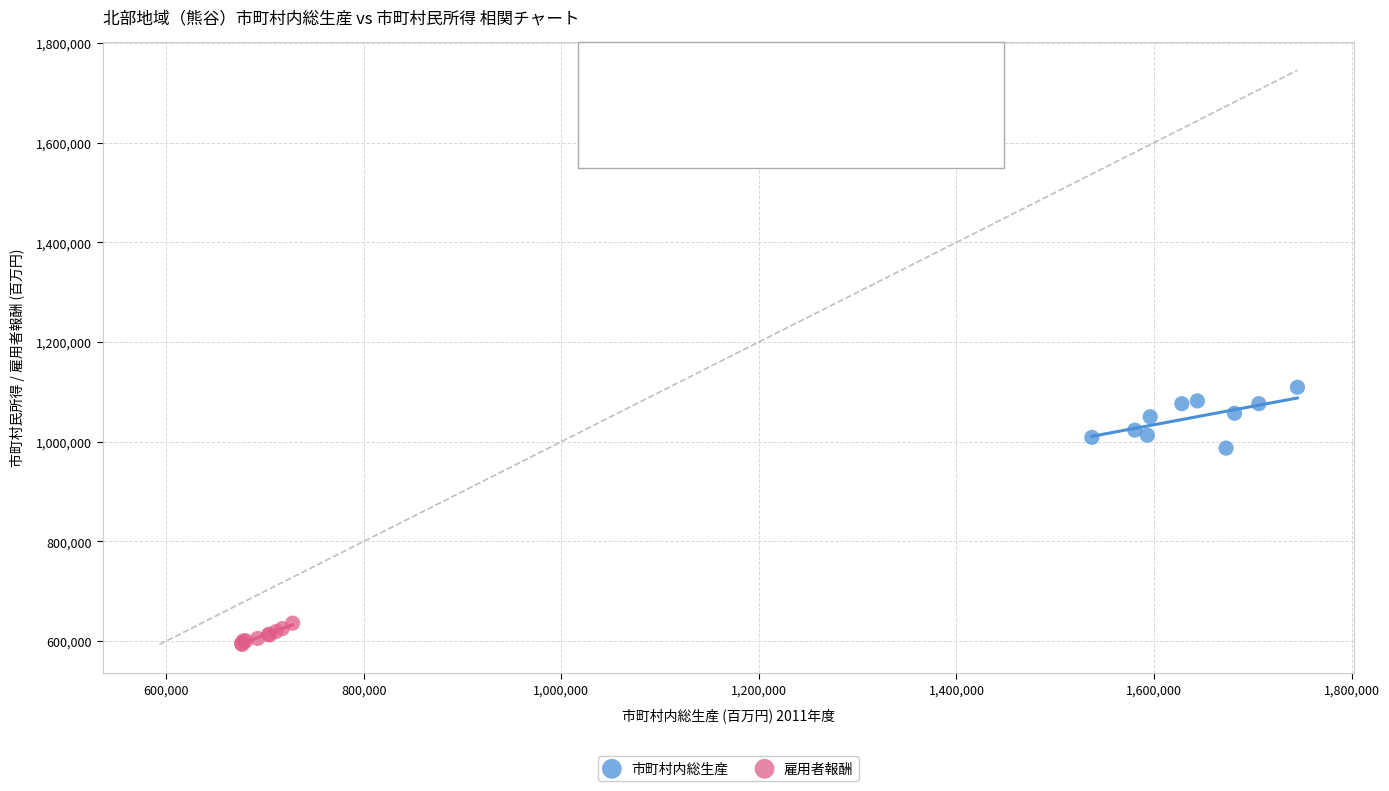

Which series reaches the minimum Y coordinate?

雇用者報酬